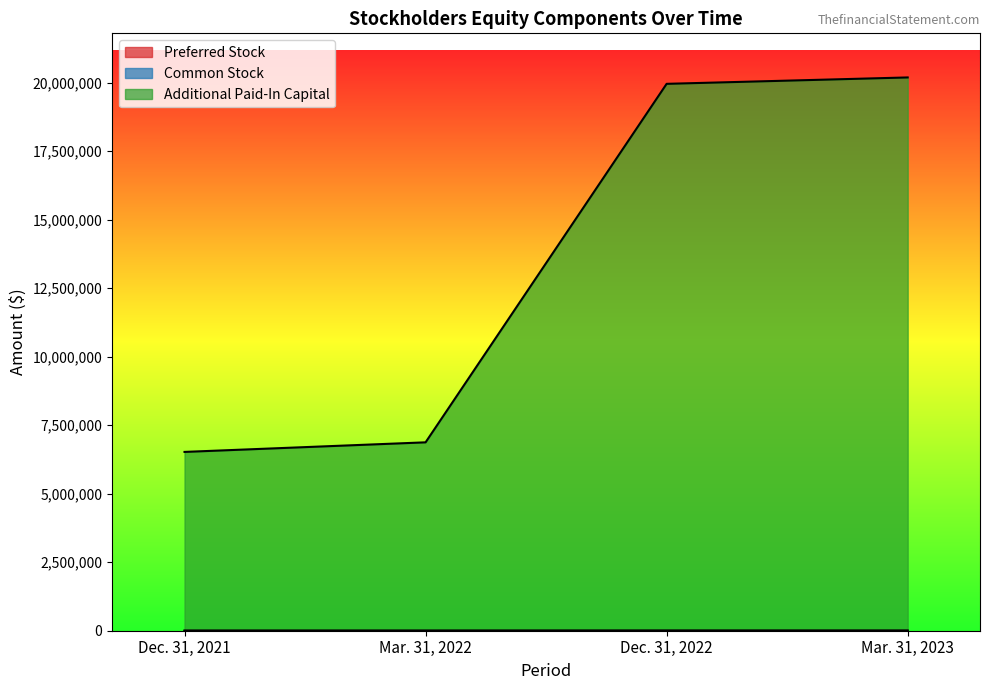

What is the label of the 2nd point from the left?

Mar. 31, 2022